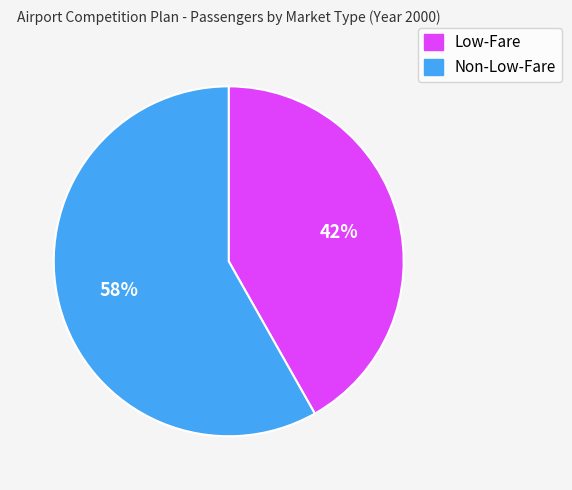

Is Non-Low-Fare the majority of the pie?

Yes